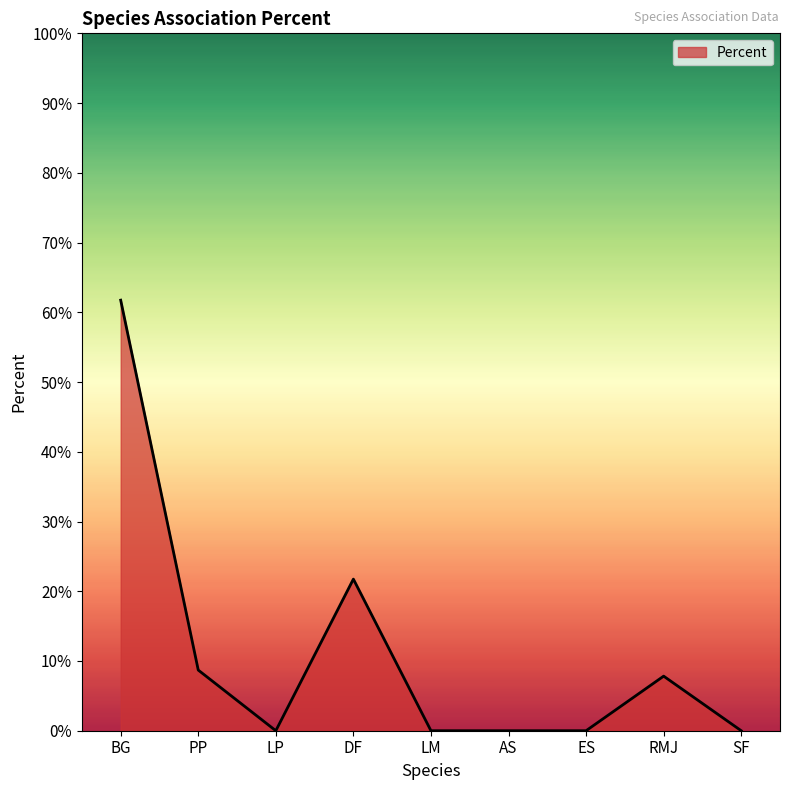

What is the difference between the maximum and second lowest values?

0.6